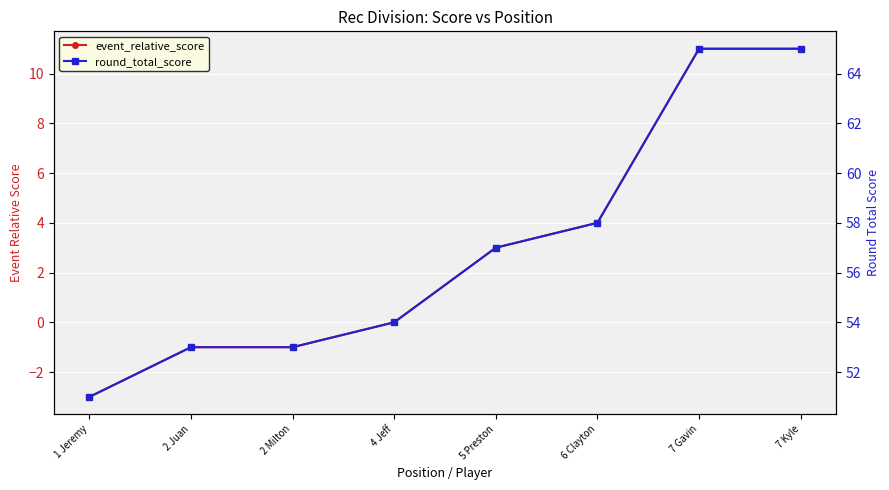

Reading left to right, list all the values displayed in this chart.

event_relative_score: 1 Jeremy=-3	2 Juan=-1	2 Milton=-1	4 Jeff=0	5 Preston=3	6 Clayton=4	7 Gavin=11	7 Kyle=11
round_total_score: 1 Jeremy=51	2 Juan=53	2 Milton=53	4 Jeff=54	5 Preston=57	6 Clayton=58	7 Gavin=65	7 Kyle=65